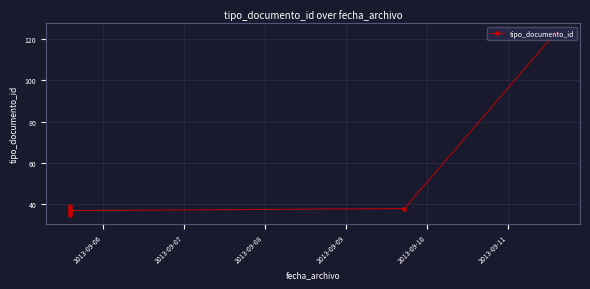

True or false: there are more than 2 points higher than both neighbors.

False